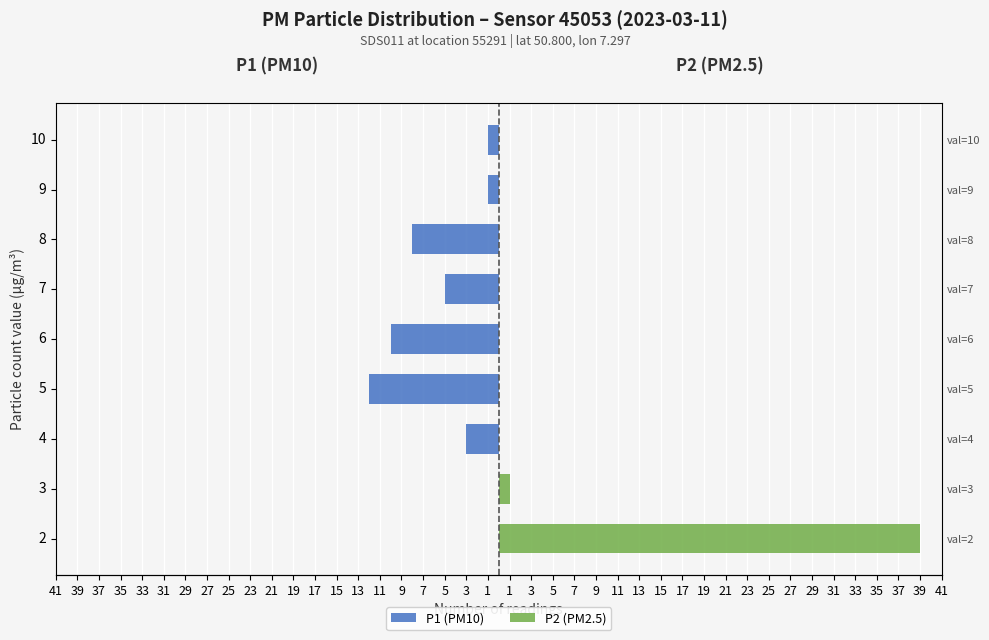

How many values in the P1 (PM10) series are below -3?

4